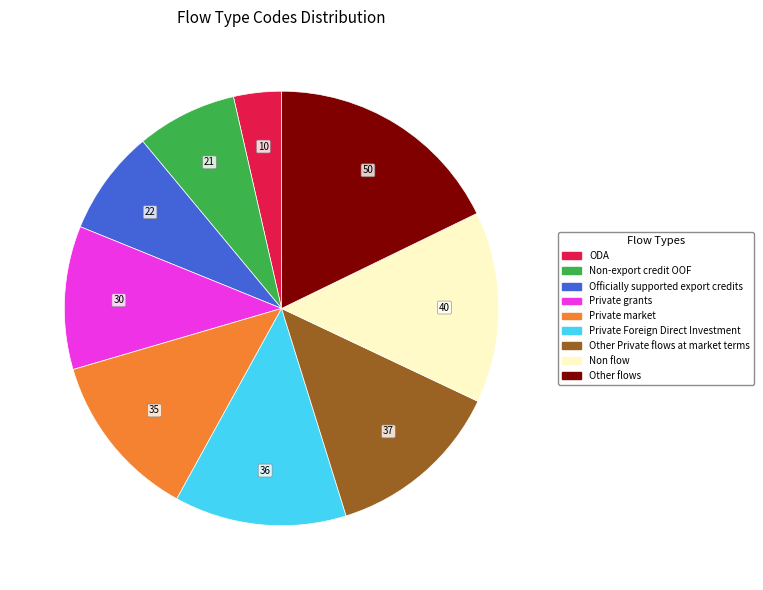

Which category has the smallest portion of the pie?

ODA